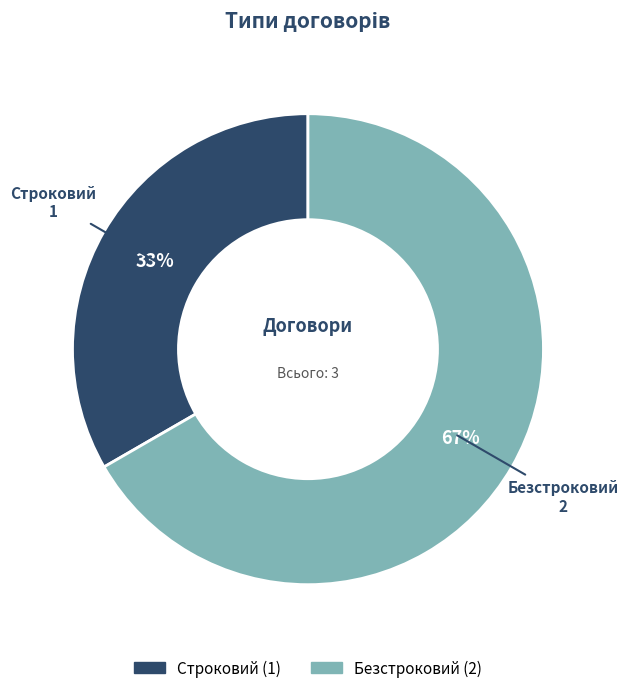

How many segments does this pie chart have?

2